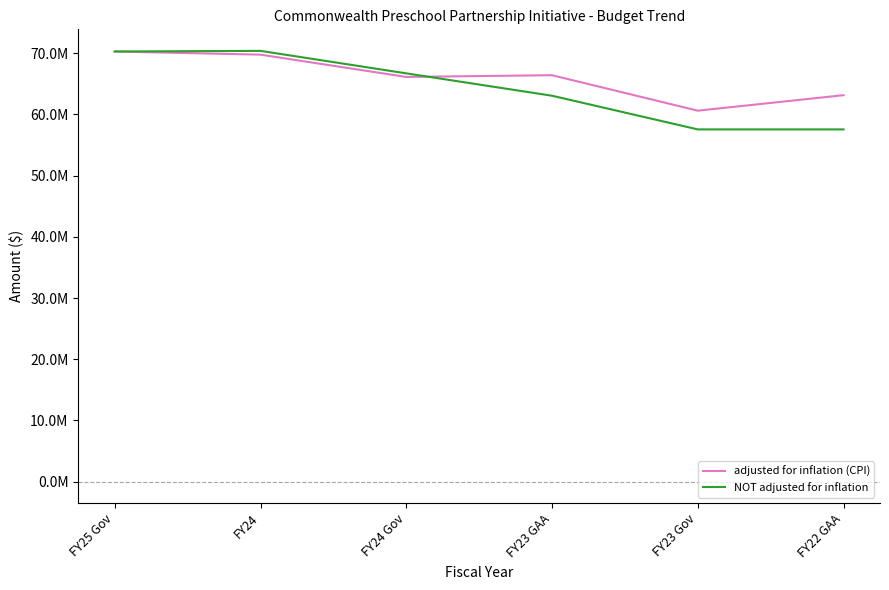

What is the label of the 5th point from the left?

FY23 Gov